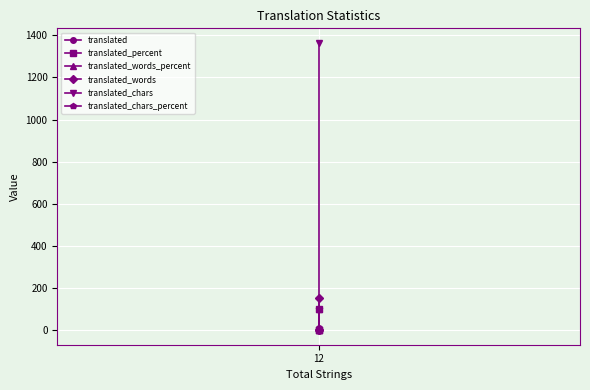

How many lines are shown in the chart?

6